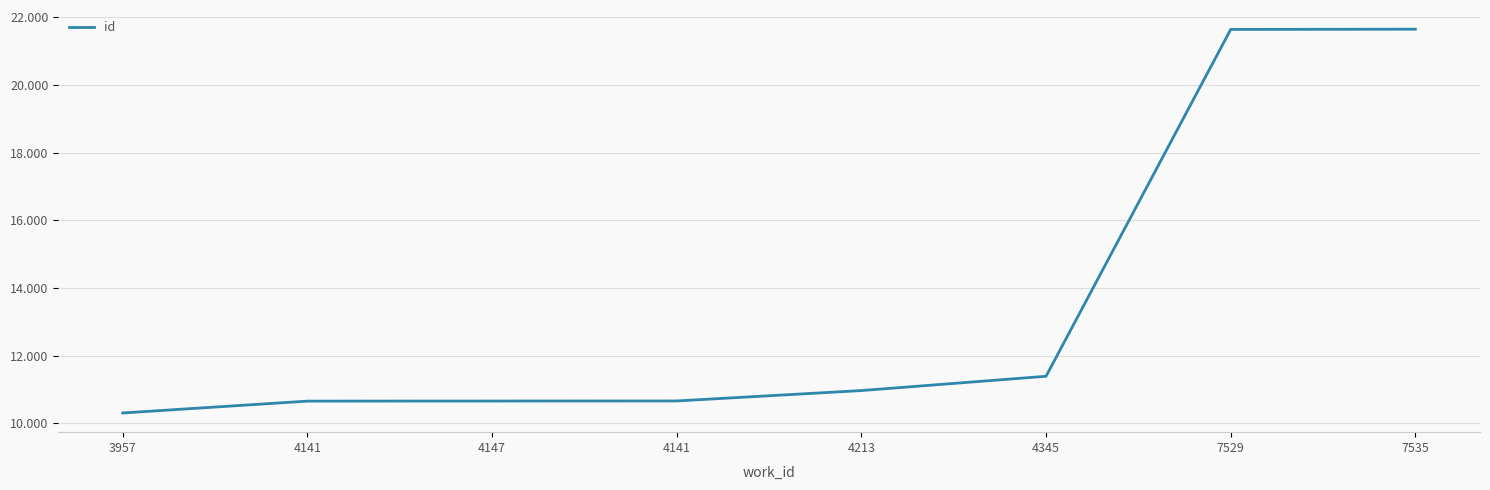

List the labels in order of value, largest first.

7535, 7529, 4345, 4213, 4141, 4147, 4141, 3957